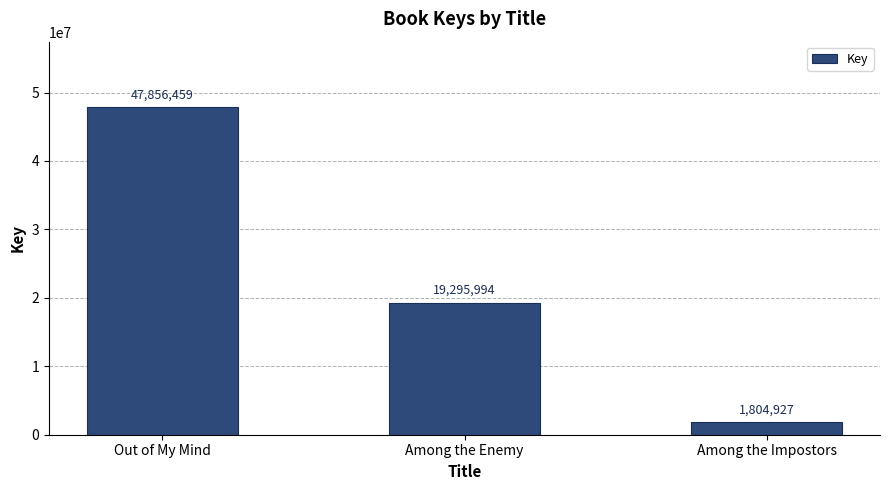

How many distinct data groups are displayed?

1